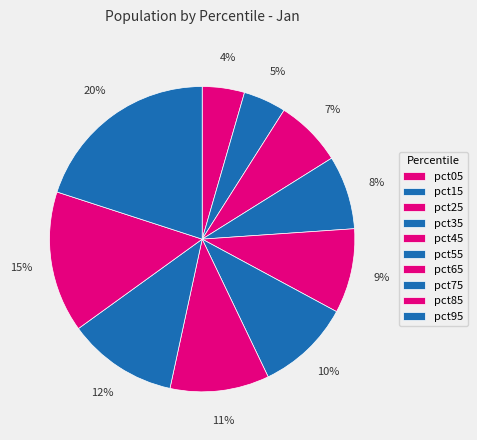

Is it true that pct45 is 20% of the pie?

False